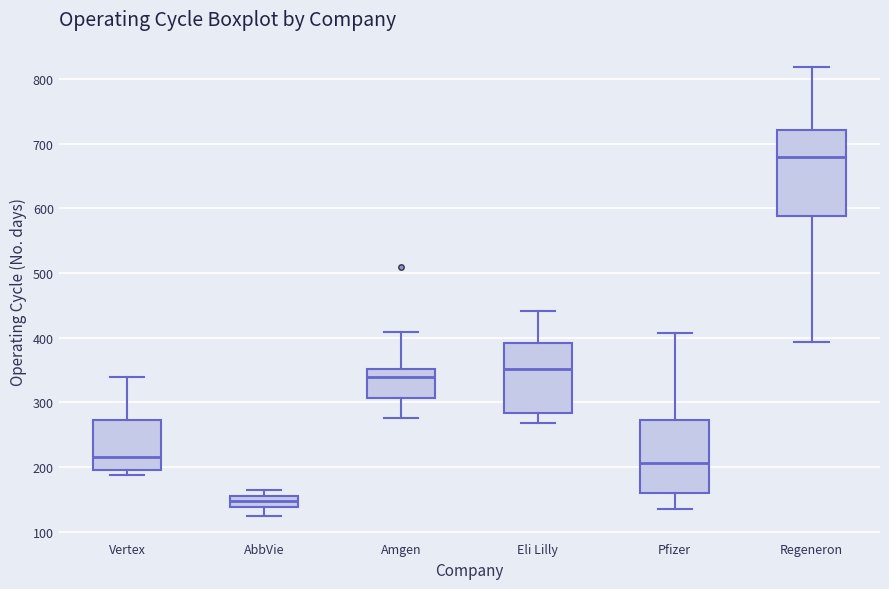

Reading left to right, read every box against the y-axis: the position of its median line, the range the box covers, and the ends of its whiskers. The values are not printed on the chart, so give them approximately, as read against the axis.

Vertex: median 220, box 200 to 270, whiskers 190 to 340
AbbVie: median 150, box 140 to 160, whiskers 120 to 160 (above the box's upper edge)
Amgen: median 340, box 310 to 350, whiskers 280 to 410
Eli Lilly: median 350, box 280 to 390, whiskers 270 to 440
Pfizer: median 210, box 160 to 270, whiskers 140 to 410
Regeneron: median 680, box 590 to 720, whiskers 390 to 820